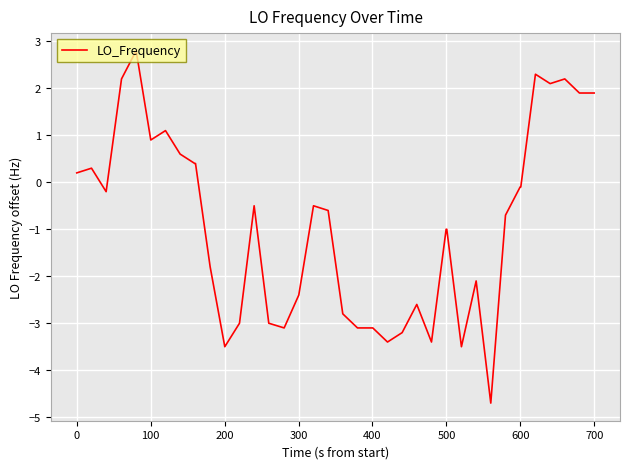

What is the minimum value shown in the chart?

-4.7